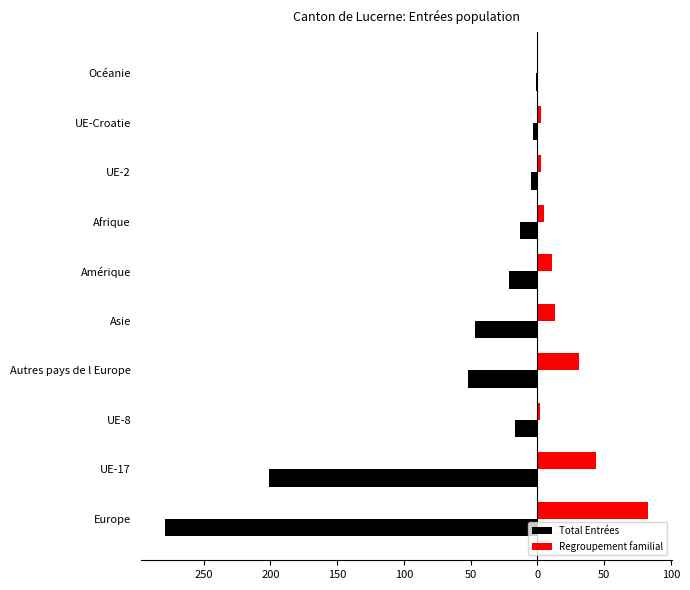

Which series has the largest range (max minus min)?

Total Entrées